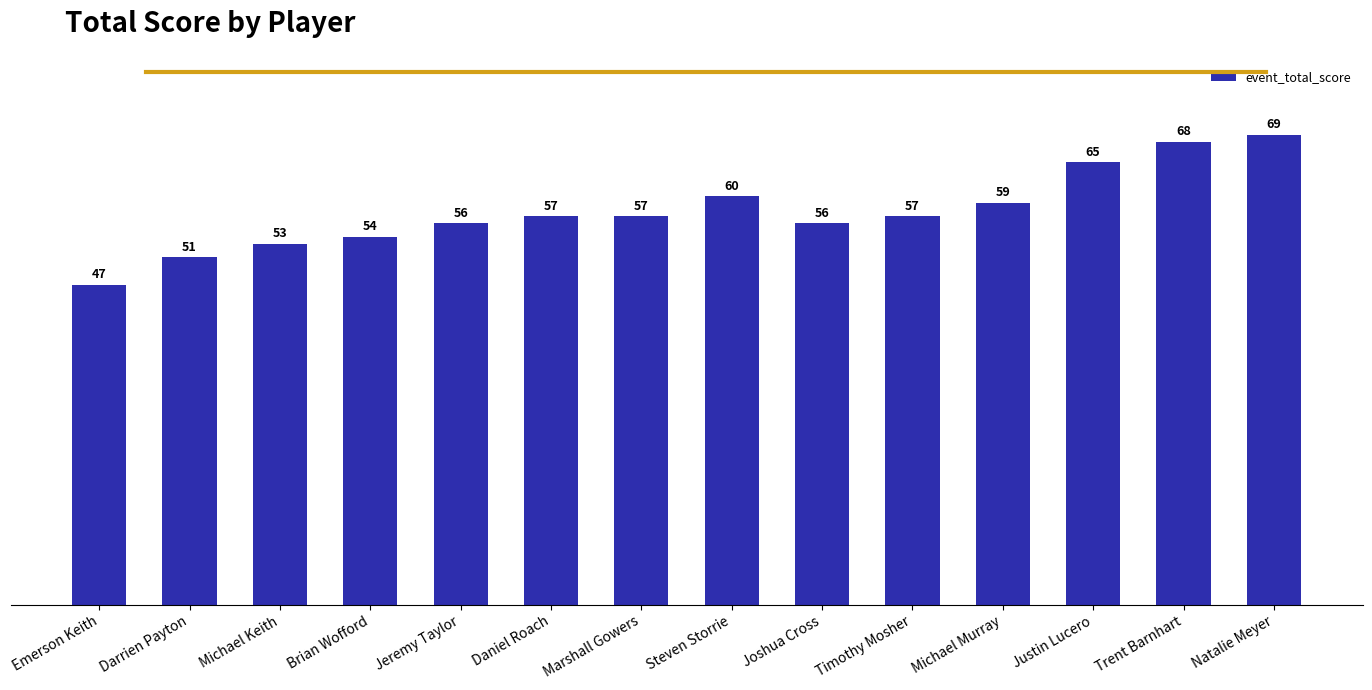

What is the sum of all values?

809